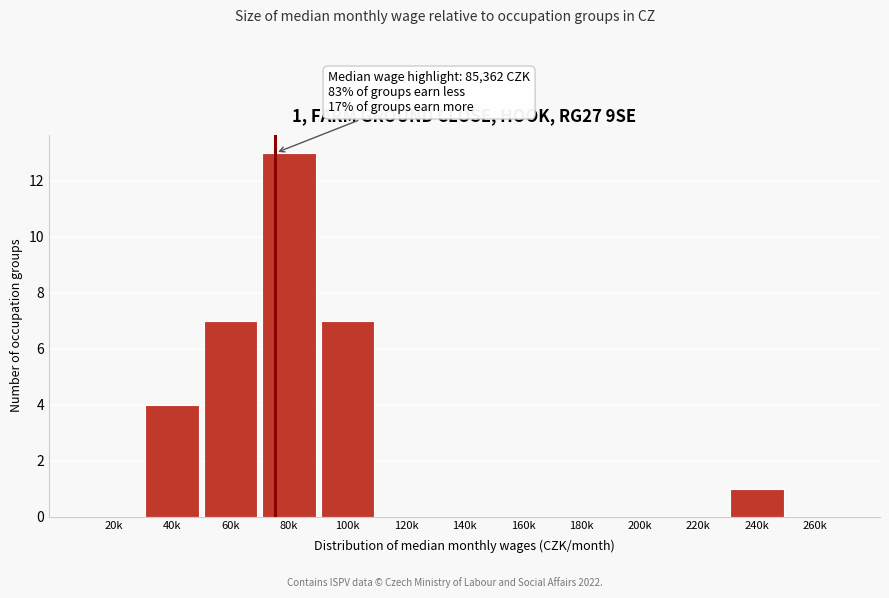

Reading left to right, extract all data points from this chart.

20k=0	40k=4	60k=7	80k=13	100k=7	120k=0	140k=0	160k=0	180k=0	200k=0	220k=0	240k=1	260k=0